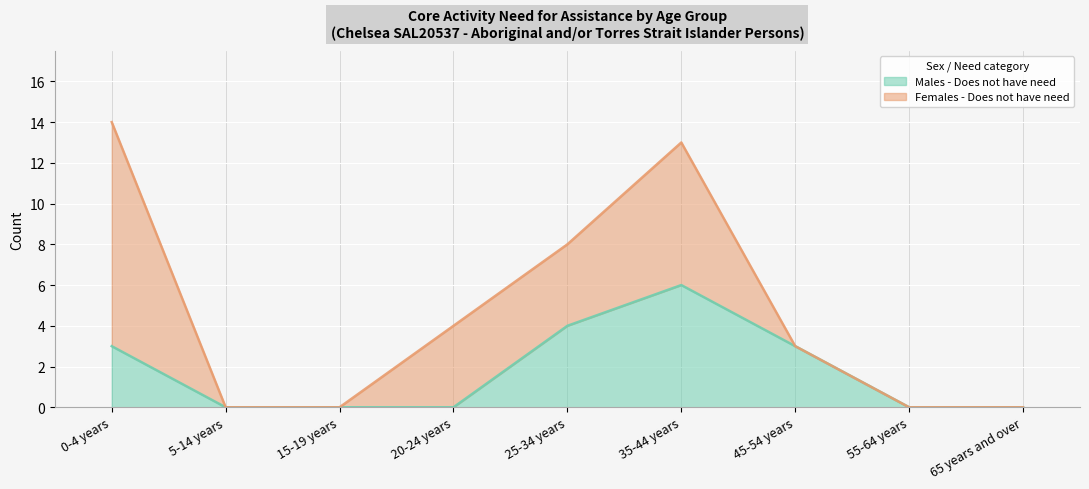

How many values are between 0 and 3?

7